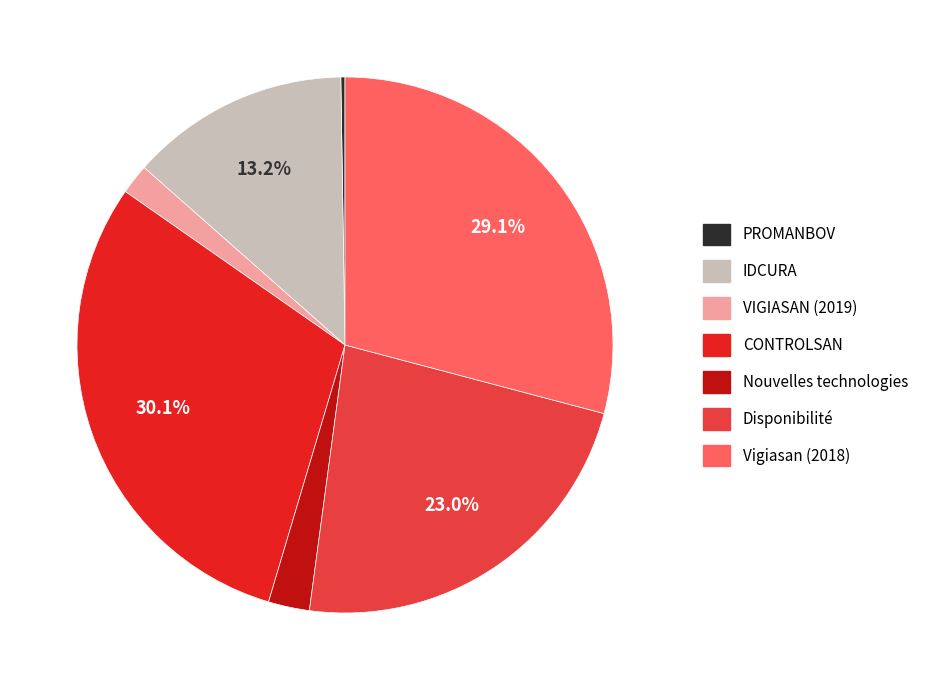

The Disponibilité slice represents 23% of the pie. True or false?

True